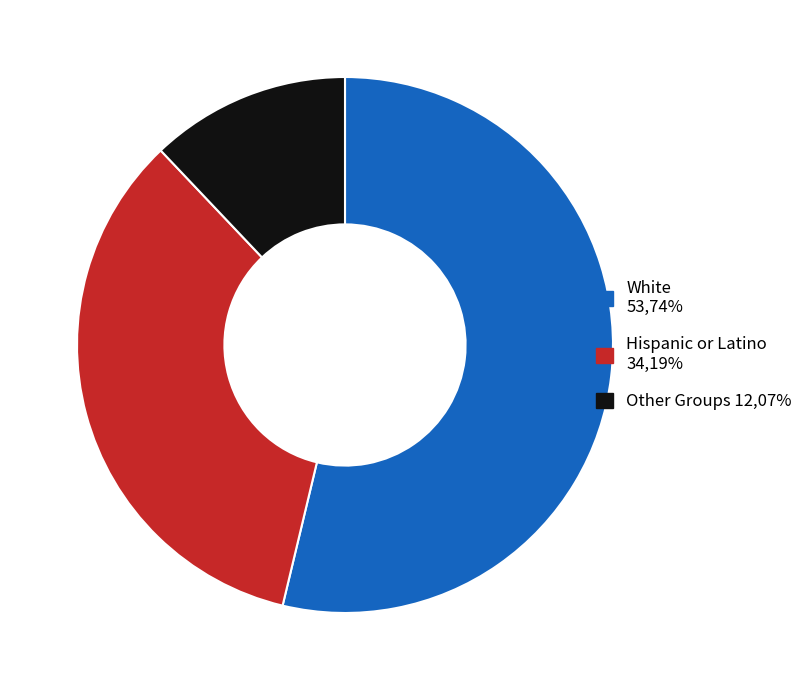

Does any single category account for the majority?

Yes